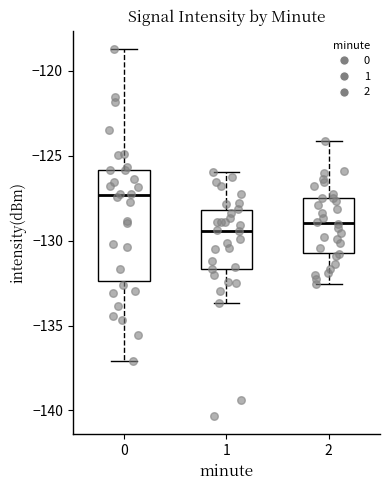

Where is the lower edge of the box at x = 2 on the y-axis? The values are not printed on the chart, so give them approximately, as read against the axis.

-130.5